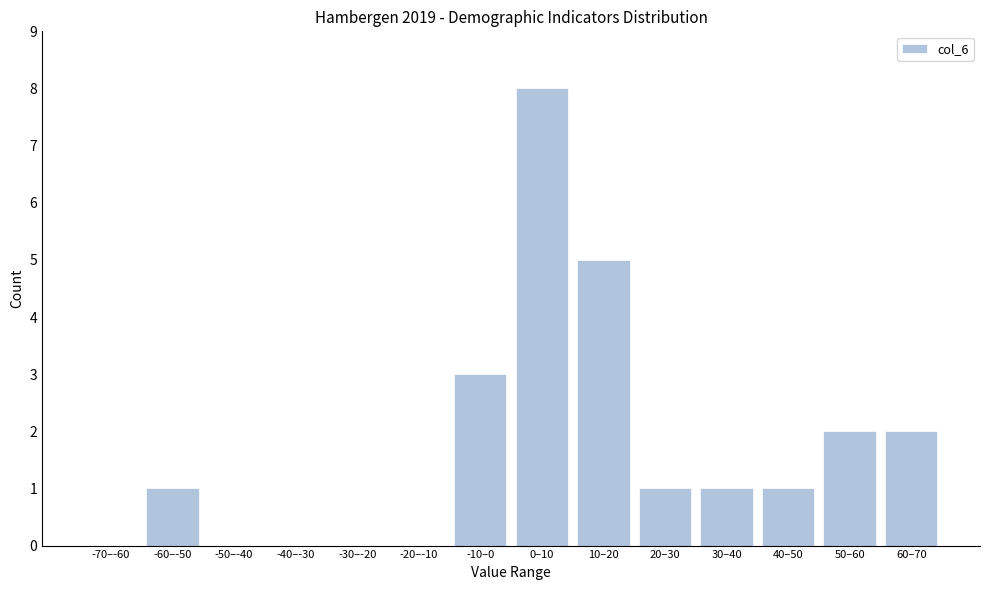

Reading left to right, transcribe all the data shown in this chart.

-70–-60=0	-60–-50=1	-50–-40=0	-40–-30=0	-30–-20=0	-20–-10=0	-10–0=3	0–10=8	10–20=5	20–30=1	30–40=1	40–50=1	50–60=2	60–70=2